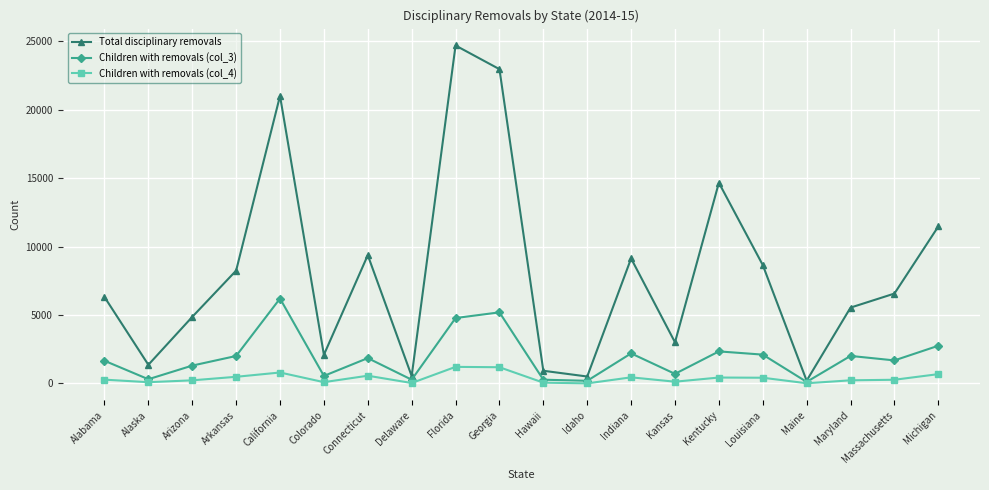

What is the value of the Total disciplinary removals point at the 7th from the left?

9375